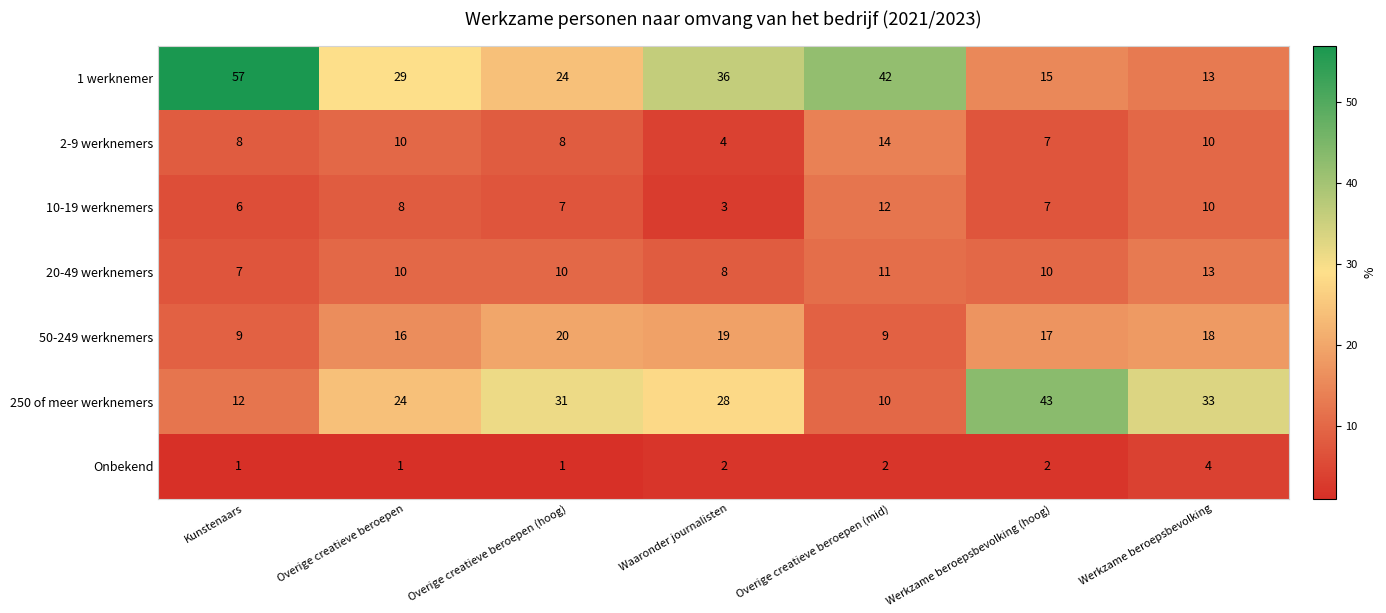

What is the difference between the second highest and minimum values in the 2-9 werknemers series?

6